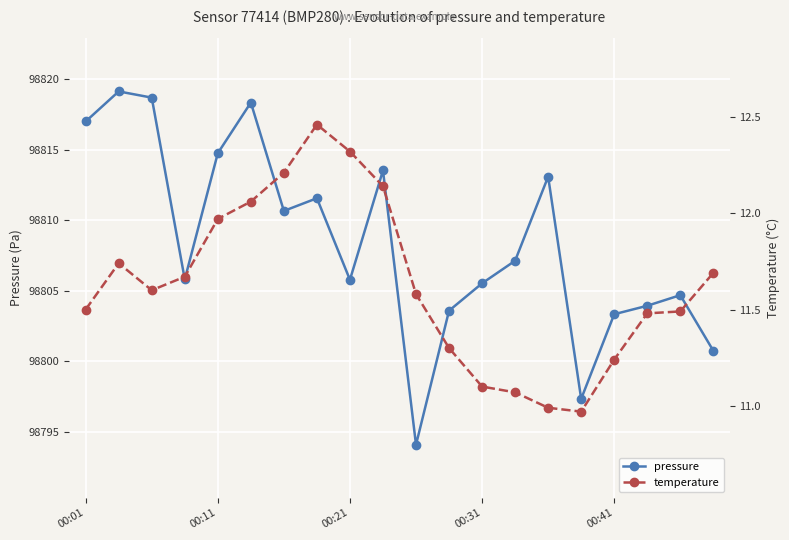

True or false: temperature and pressure intersect in this chart.

False